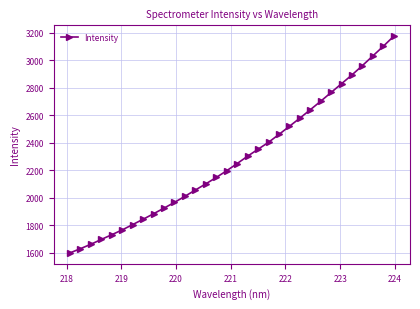

What is the value of the 15th point from the left?

2149.0